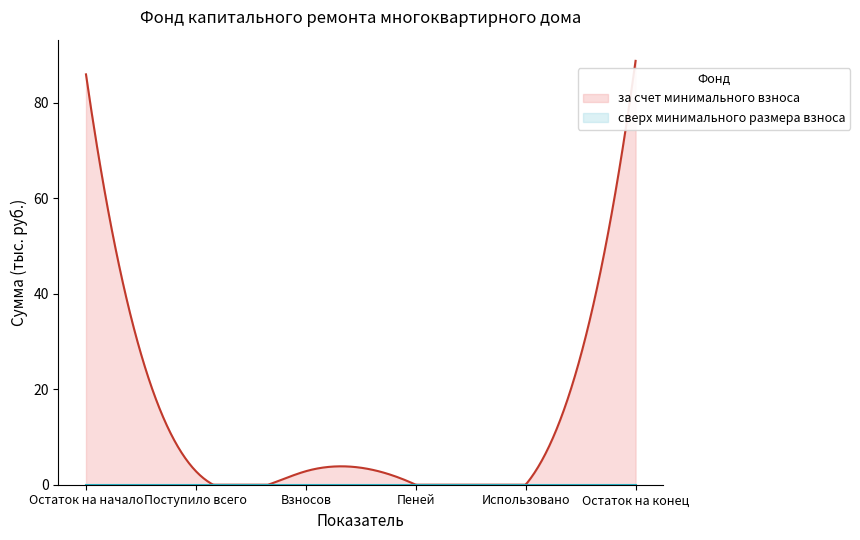

How many series are shown in this chart?

2